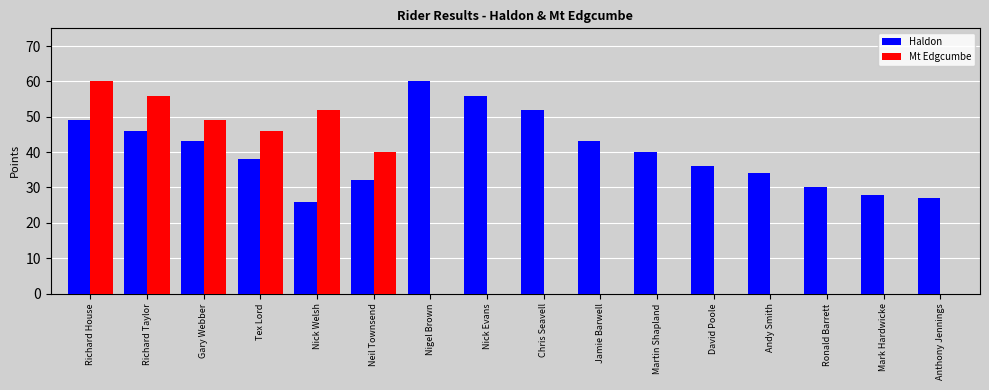

What is the spread (max minus min) of values at Nick Welsh?

26